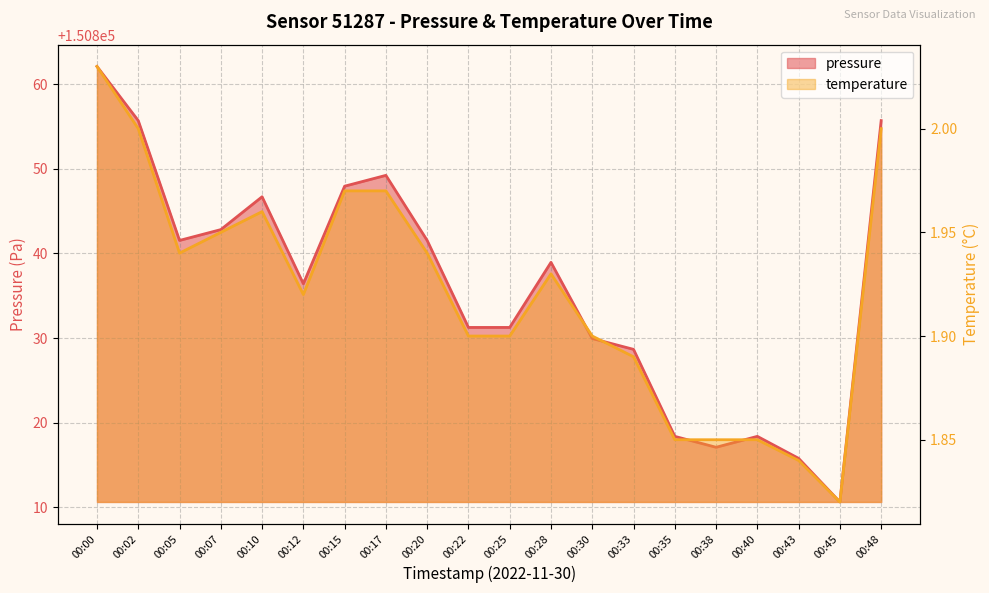

At which category is the sum across all series the highest?

00:00